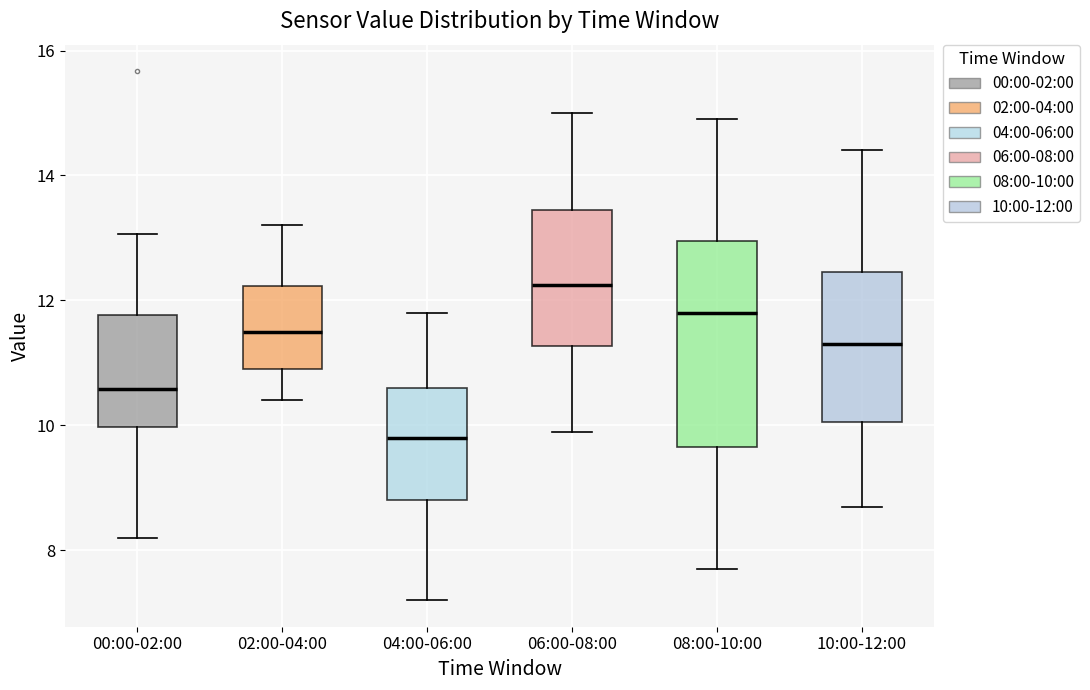

Reading left to right, transcribe this box plot: for each box, give where its median line is, the range the box spans, and where its two whiskers end, as read against the y-axis. The values are not printed on the chart, so give them approximately, as read against the axis.

00:00-02:00: median 10.6, box 10.0 to 11.8, whiskers 8.2 to 13.0
02:00-04:00: median 11.6, box 11.0 to 12.2, whiskers 10.4 to 13.2
04:00-06:00: median 9.8, box 8.8 to 10.6, whiskers 7.2 to 11.8
06:00-08:00: median 12.2, box 11.2 to 13.4, whiskers 10.0 to 15.0
08:00-10:00: median 11.8, box 9.6 to 13.0, whiskers 7.8 to 15.0
10:00-12:00: median 11.4, box 10.0 to 12.4, whiskers 8.8 to 14.4